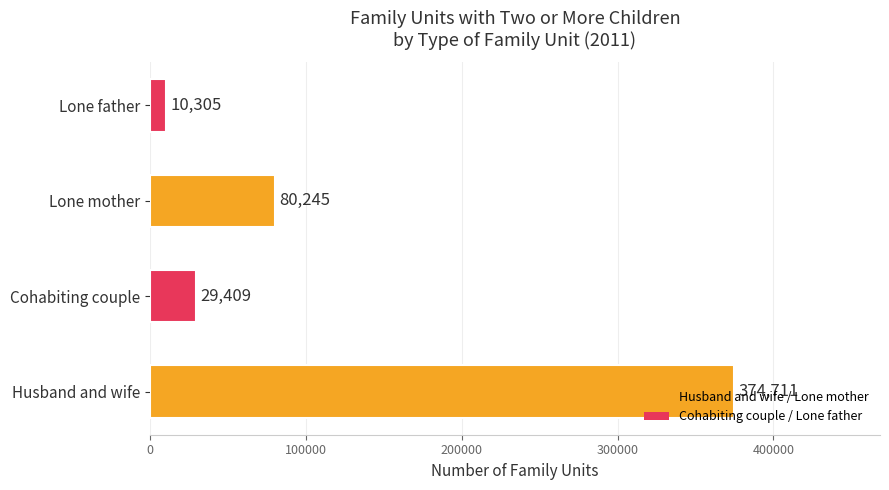

What is the smallest value displayed?

10305